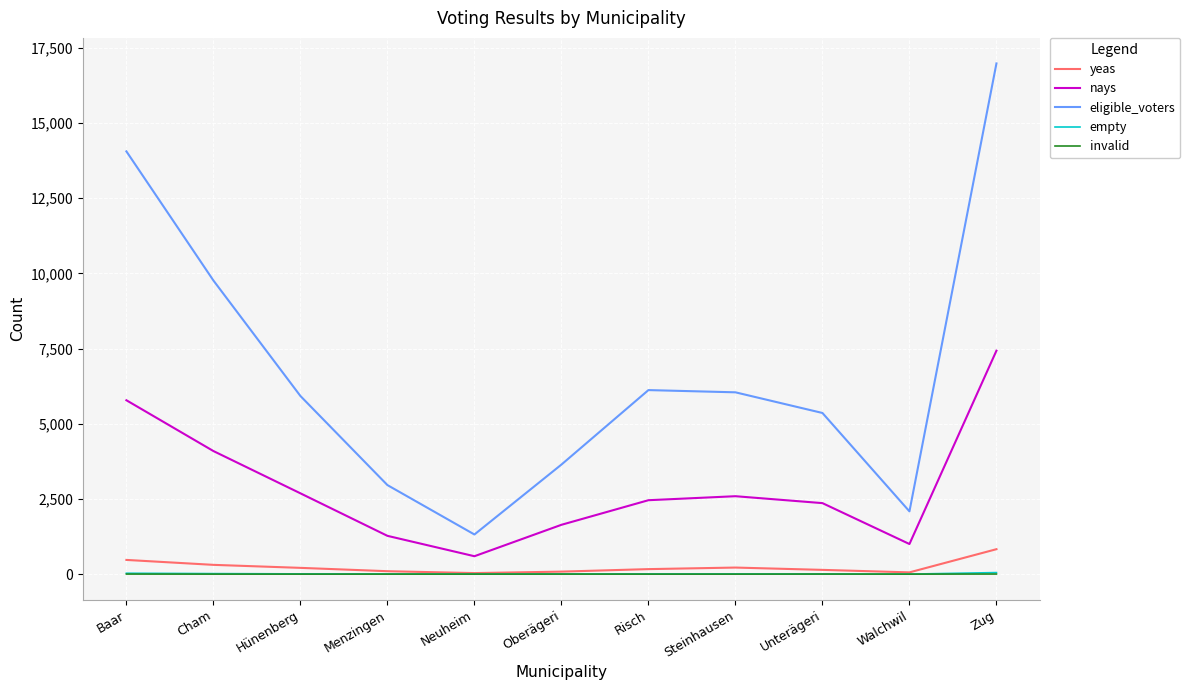

True or false: invalid has a value of 0 at Risch.

True